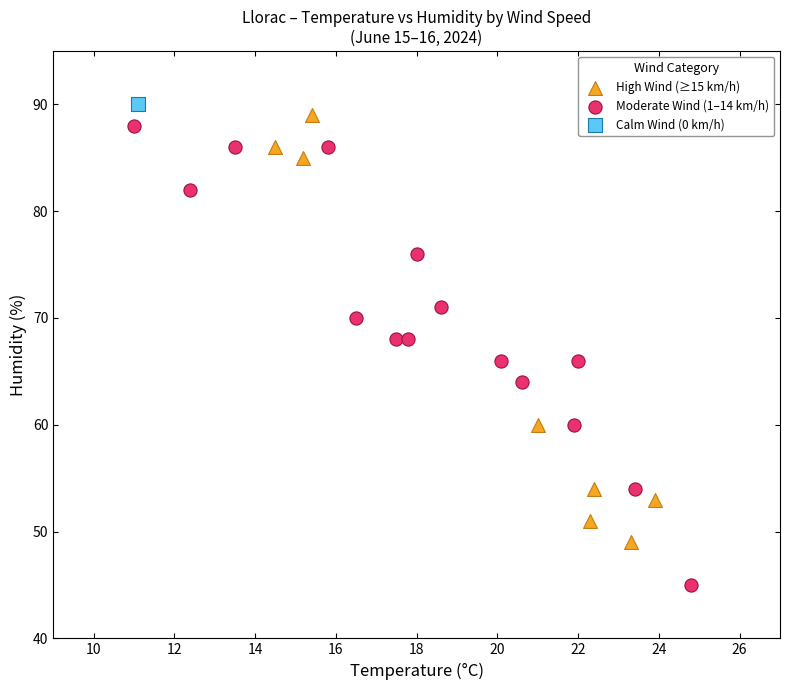

What are all the series names shown in the legend?

High Wind (≥15 km/h), Moderate Wind (1–14 km/h), Calm Wind (0 km/h)